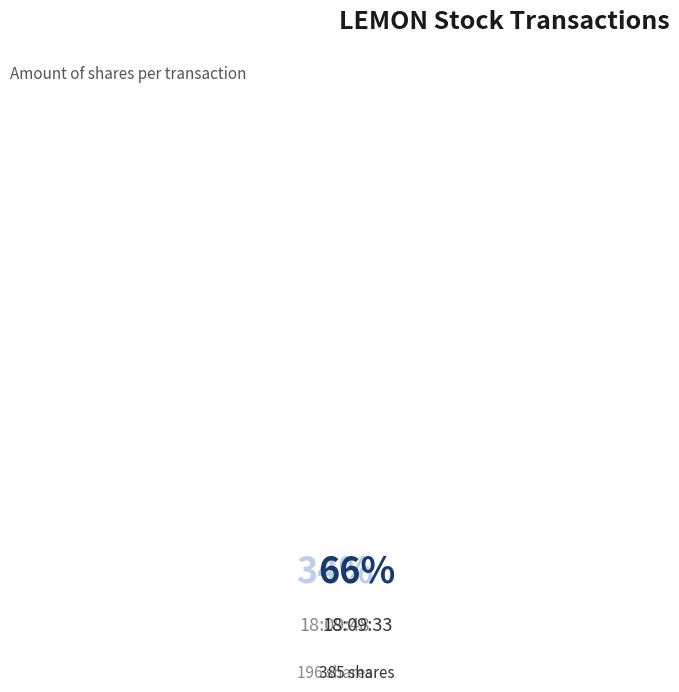

How many segments does this pie chart have?

2